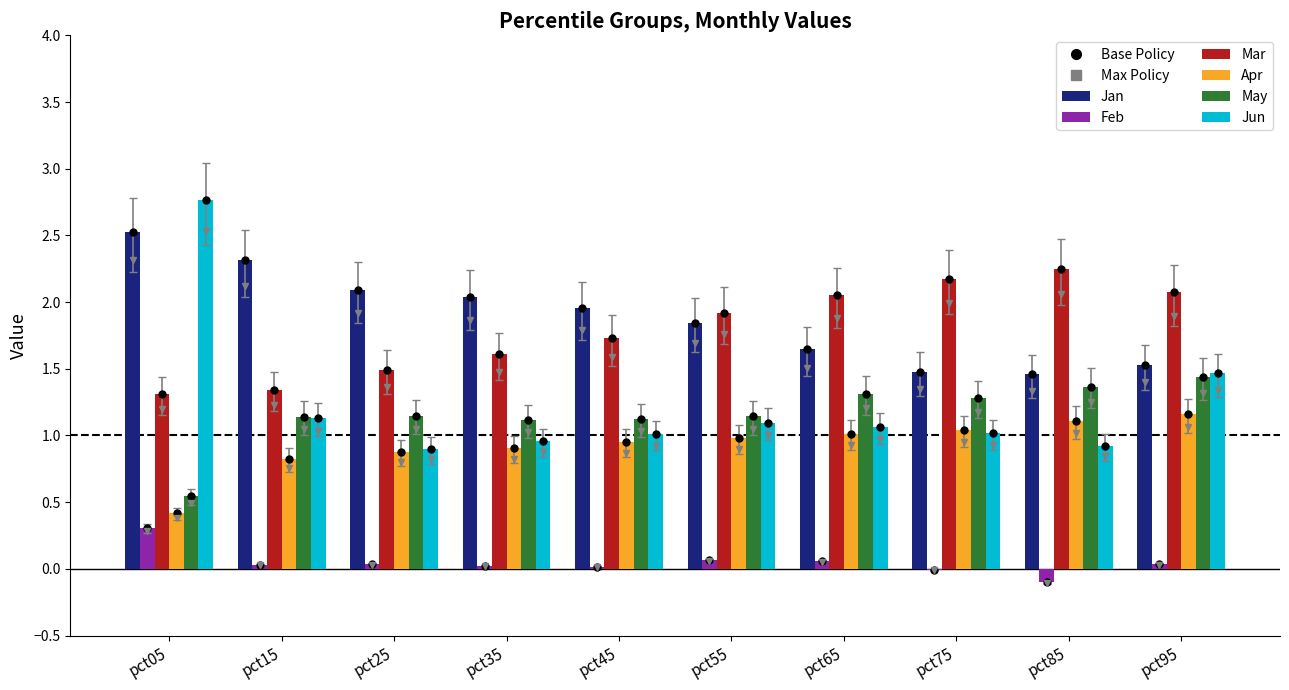

The value of Mar at pct95 is 2.9. True or false?

False